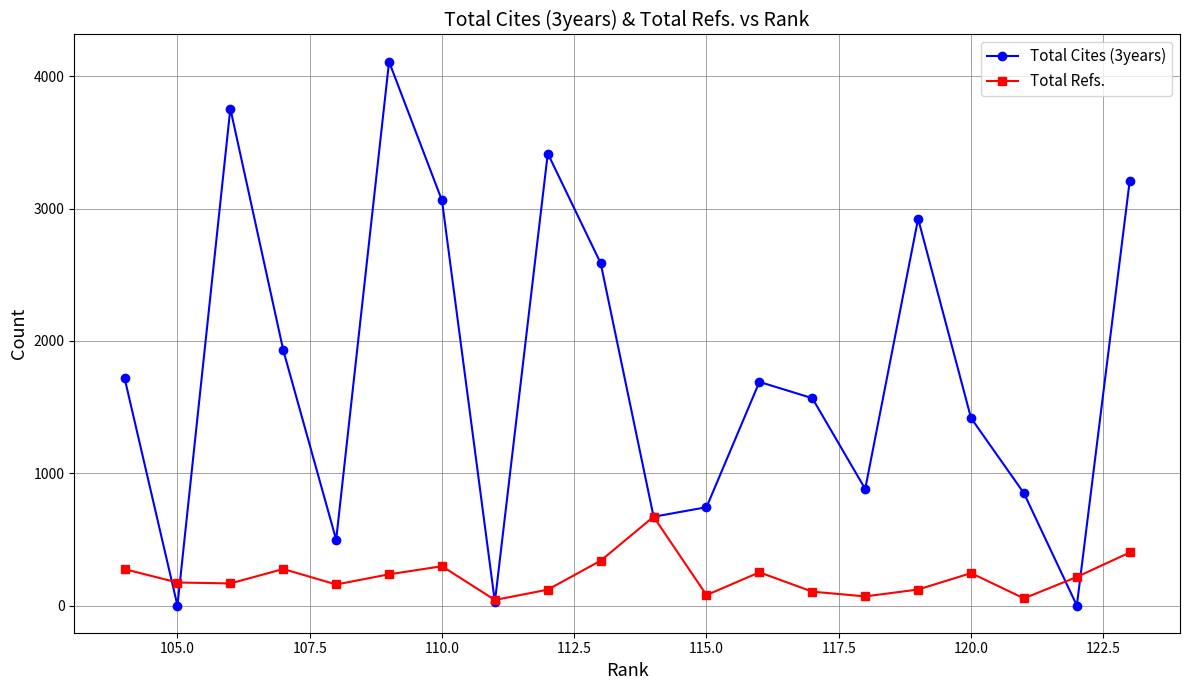

Which series has the largest range (max minus min)?

Total Cites (3years)